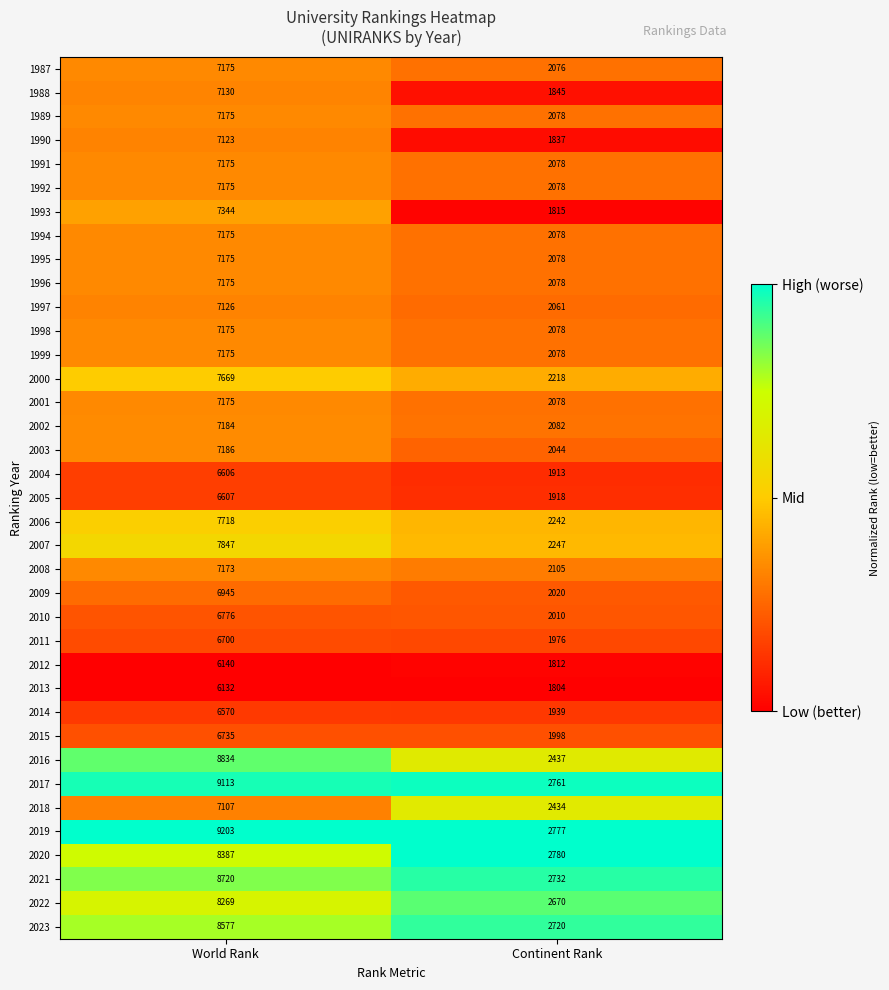

What is the sum of all 1994 values?

9253